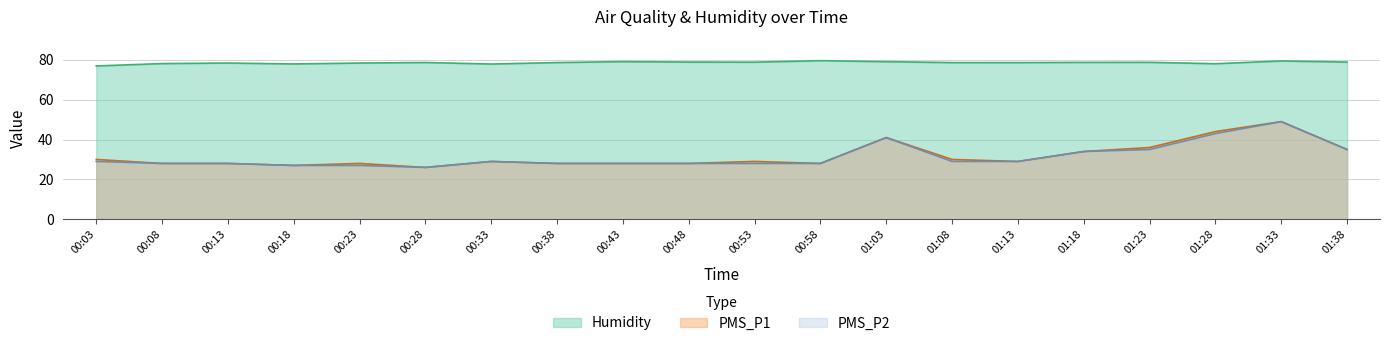

Reading right to left, list all the values displayed in this chart.

Humidity: 78.9	79.5	78.1	78.8	78.8	78.6	78.7	79.1	79.6	78.9	78.9	79.1	78.7	77.9	78.7	78.4	78.0	78.4	78.2	77.0
PMS_P1: 35.0	49.0	44.0	36.0	34.0	29.0	30.0	41.0	28.0	29.0	28.0	28.0	28.0	29.0	26.0	28.0	27.0	28.0	28.0	30.0
PMS_P2: 35.0	49.0	43.0	35.0	34.0	29.0	29.0	41.0	28.0	28.0	28.0	28.0	28.0	29.0	26.0	27.0	27.0	28.0	28.0	29.0